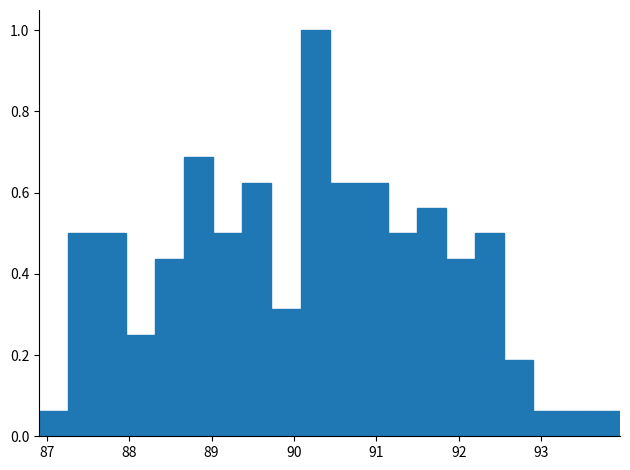

Read against the x-axis, roughly where is the centre of the tallest bar?

90.3